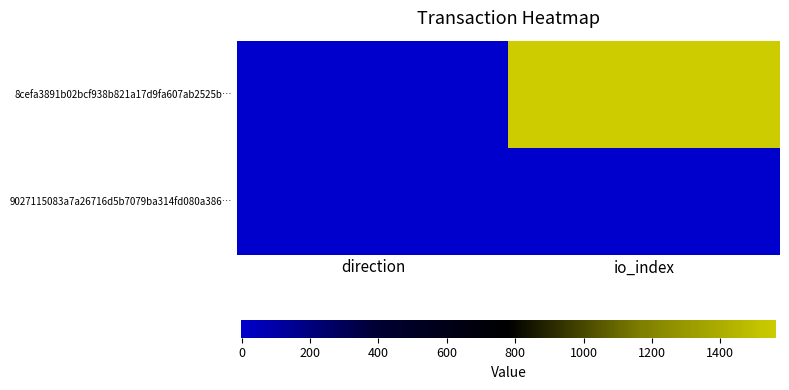

What is the spread (max minus min) of values at direction?

2